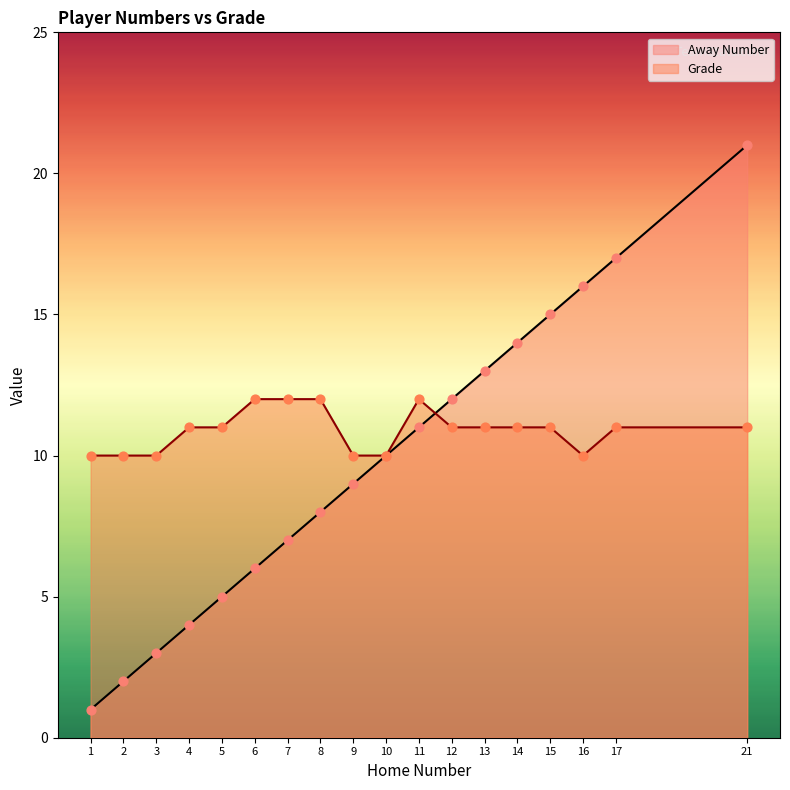

Is the value of Away Number at 10 greater than the value of Grade at 12?

No